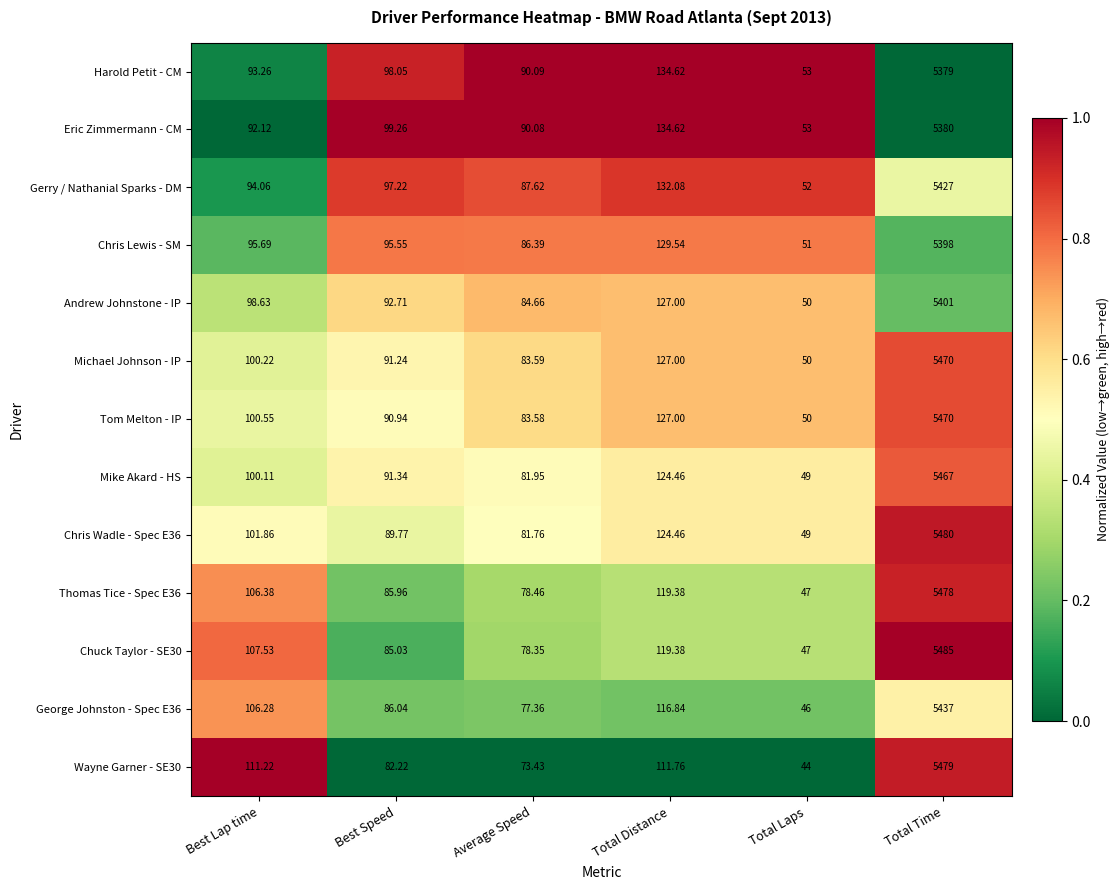

Is the value of Mike Akard - HS at Average Speed greater than the value of Harold Petit - CM at Total Time?

No